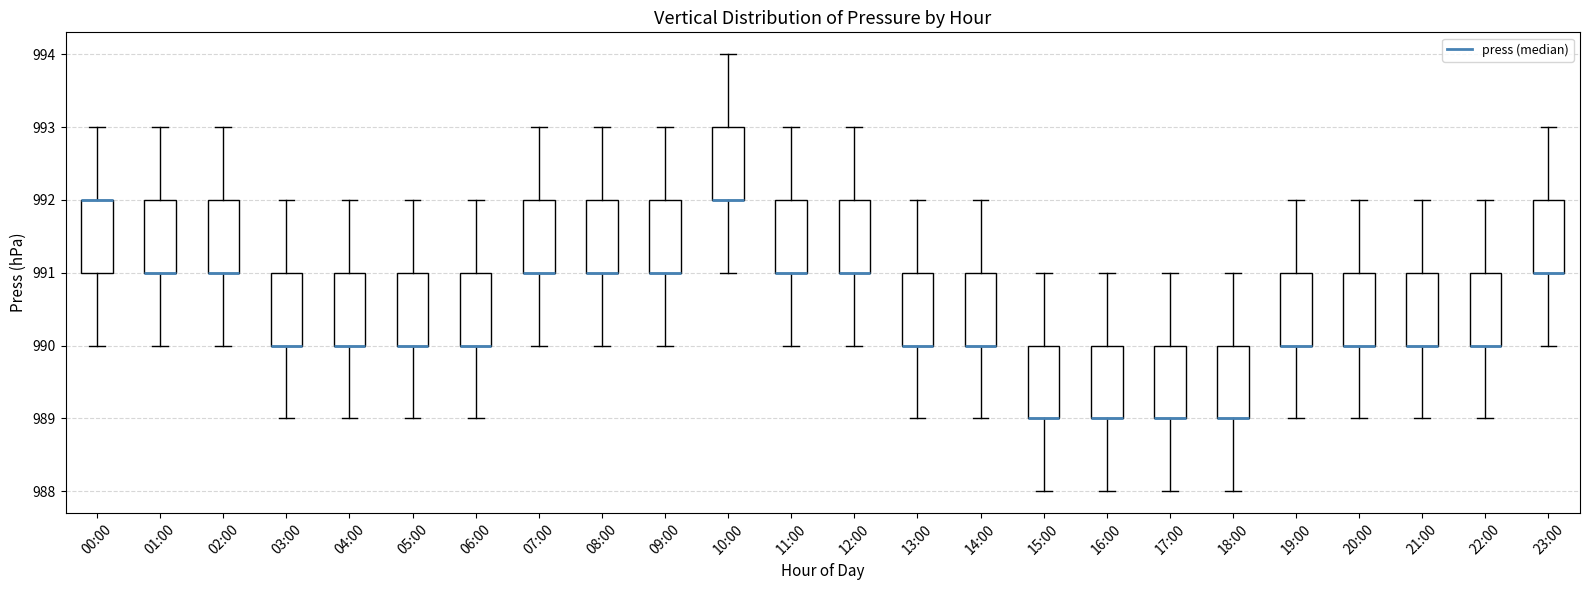

Reading left to right, transcribe this box plot: for each box, give where its median line is, the range the box spans, and where its two whiskers end, as read against the y-axis. The values are not printed on the chart, so give them approximately, as read against the axis.

00:00: median 992 (drawn on the box's upper edge), box 991 to 992, whiskers 990 to 993
01:00: median 991 (drawn on the box's lower edge), box 991 to 992, whiskers 990 to 993
02:00: median 991 (drawn on the box's lower edge), box 991 to 992, whiskers 990 to 993
03:00: median 990 (drawn on the box's lower edge), box 990 to 991, whiskers 989 to 992
04:00: median 990 (drawn on the box's lower edge), box 990 to 991, whiskers 989 to 992
05:00: median 990 (drawn on the box's lower edge), box 990 to 991, whiskers 989 to 992
06:00: median 990 (drawn on the box's lower edge), box 990 to 991, whiskers 989 to 992
07:00: median 991 (drawn on the box's lower edge), box 991 to 992, whiskers 990 to 993
08:00: median 991 (drawn on the box's lower edge), box 991 to 992, whiskers 990 to 993
09:00: median 991 (drawn on the box's lower edge), box 991 to 992, whiskers 990 to 993
10:00: median 992 (drawn on the box's lower edge), box 992 to 993, whiskers 991 to 994
11:00: median 991 (drawn on the box's lower edge), box 991 to 992, whiskers 990 to 993
12:00: median 991 (drawn on the box's lower edge), box 991 to 992, whiskers 990 to 993
13:00: median 990 (drawn on the box's lower edge), box 990 to 991, whiskers 989 to 992
14:00: median 990 (drawn on the box's lower edge), box 990 to 991, whiskers 989 to 992
15:00: median 989 (drawn on the box's lower edge), box 989 to 990, whiskers 988 to 991
16:00: median 989 (drawn on the box's lower edge), box 989 to 990, whiskers 988 to 991
17:00: median 989 (drawn on the box's lower edge), box 989 to 990, whiskers 988 to 991
18:00: median 989 (drawn on the box's lower edge), box 989 to 990, whiskers 988 to 991
19:00: median 990 (drawn on the box's lower edge), box 990 to 991, whiskers 989 to 992
20:00: median 990 (drawn on the box's lower edge), box 990 to 991, whiskers 989 to 992
21:00: median 990 (drawn on the box's lower edge), box 990 to 991, whiskers 989 to 992
22:00: median 990 (drawn on the box's lower edge), box 990 to 991, whiskers 989 to 992
23:00: median 991 (drawn on the box's lower edge), box 991 to 992, whiskers 990 to 993